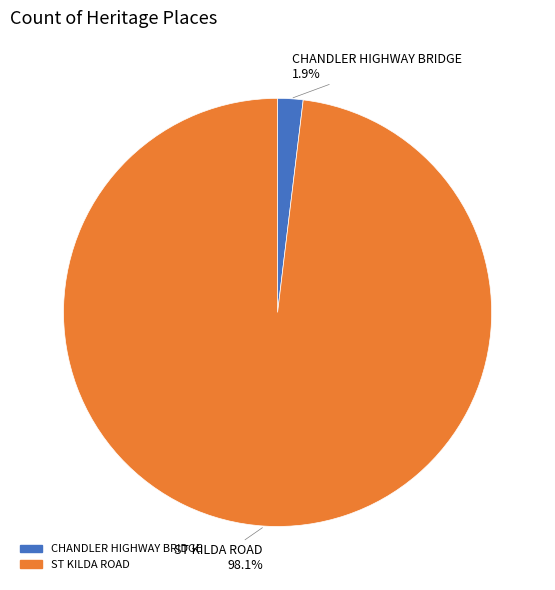

What is the majority slice?

ST KILDA ROAD